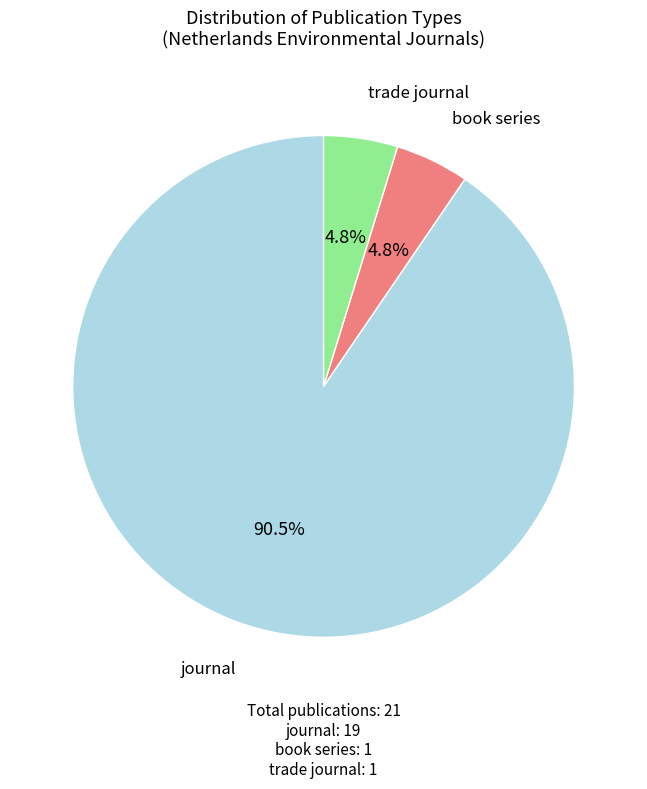

Is there a majority slice in this chart?

Yes